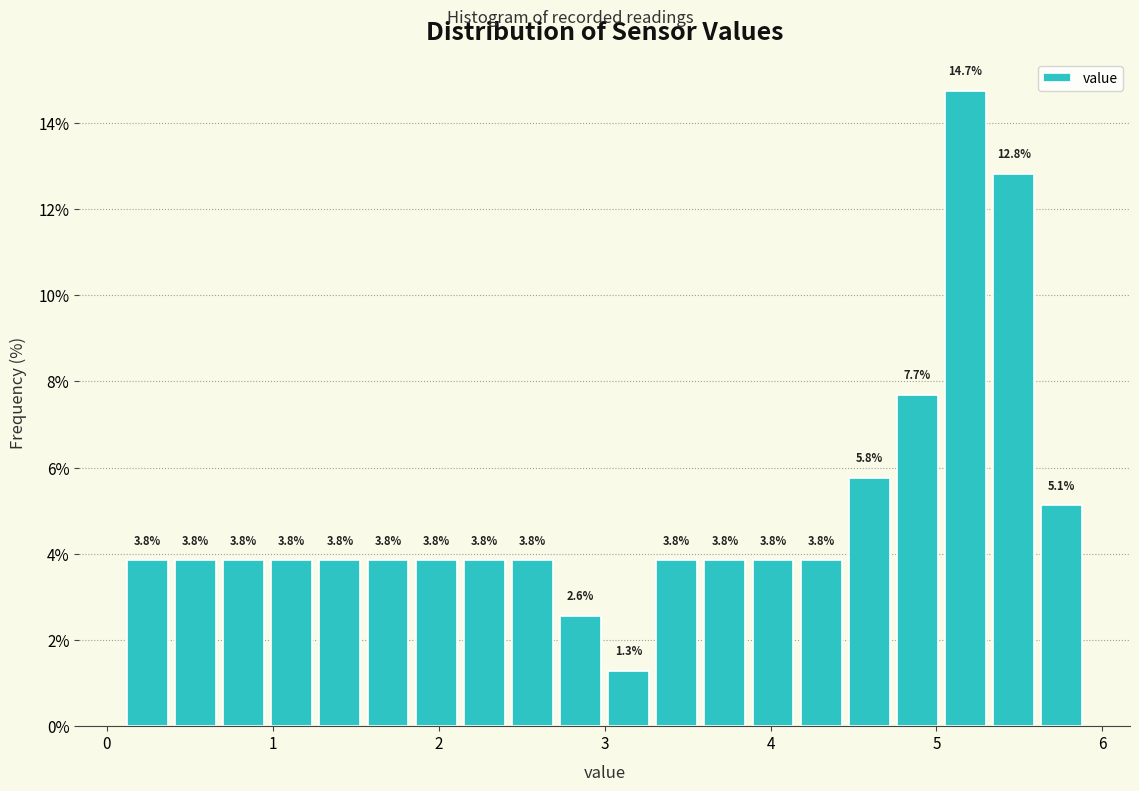

Read against the x-axis, roughly where is the centre of the tallest bar?

5.2